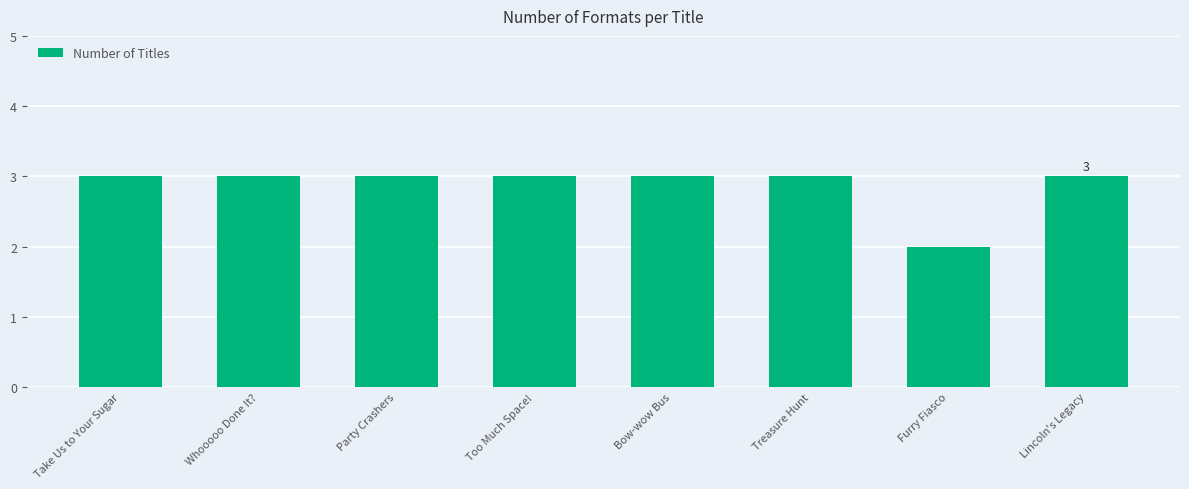

Count the values in the range 3 to 4.

7